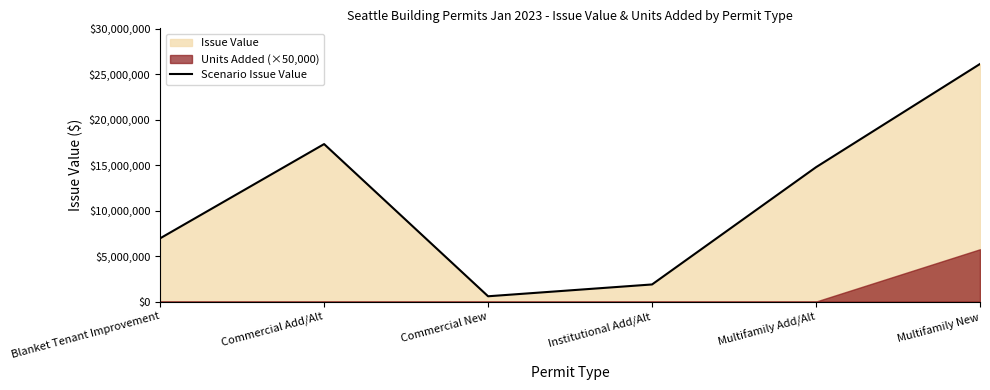

What is the value of the 3rd point from the left?

578108